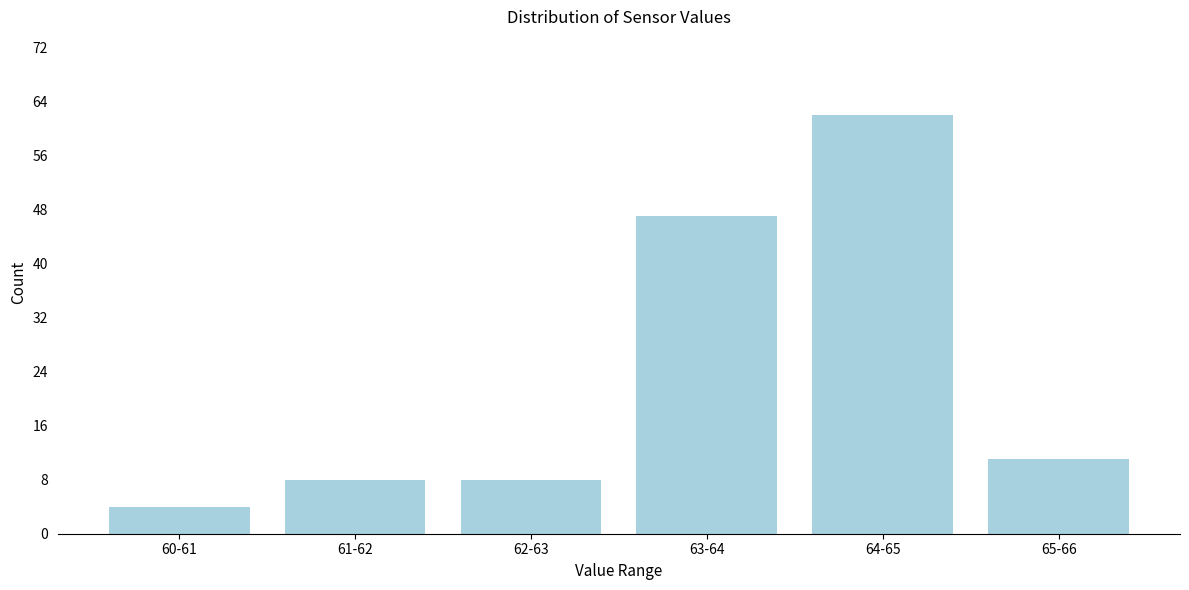

Reading right to left, list all the values displayed in this chart.

65-66=11	64-65=62	63-64=47	62-63=8	61-62=8	60-61=4